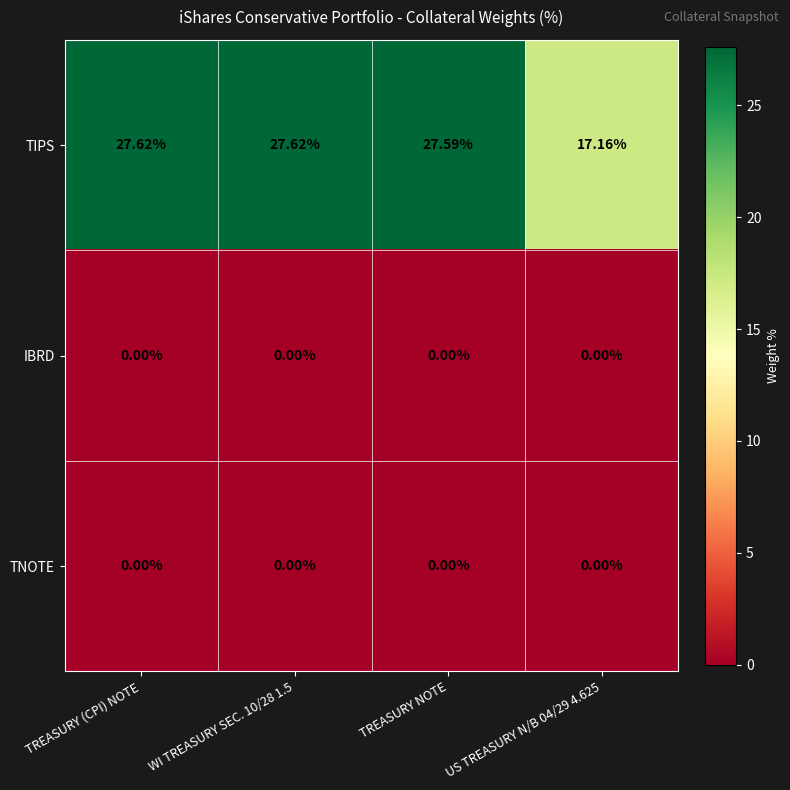

Which series changed the most between TREASURY NOTE and US TREASURY N/B 04/29 4.625?

TIPS